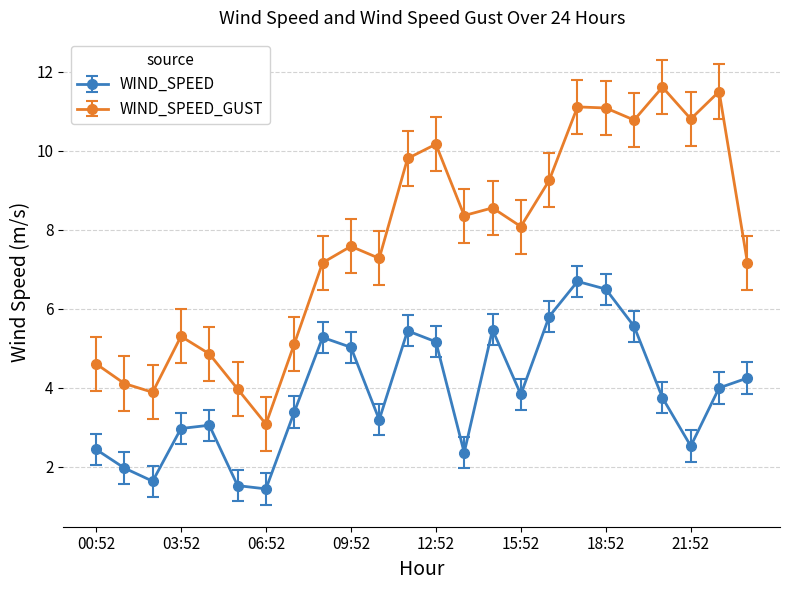

Does the chart have visible grid lines?

Yes